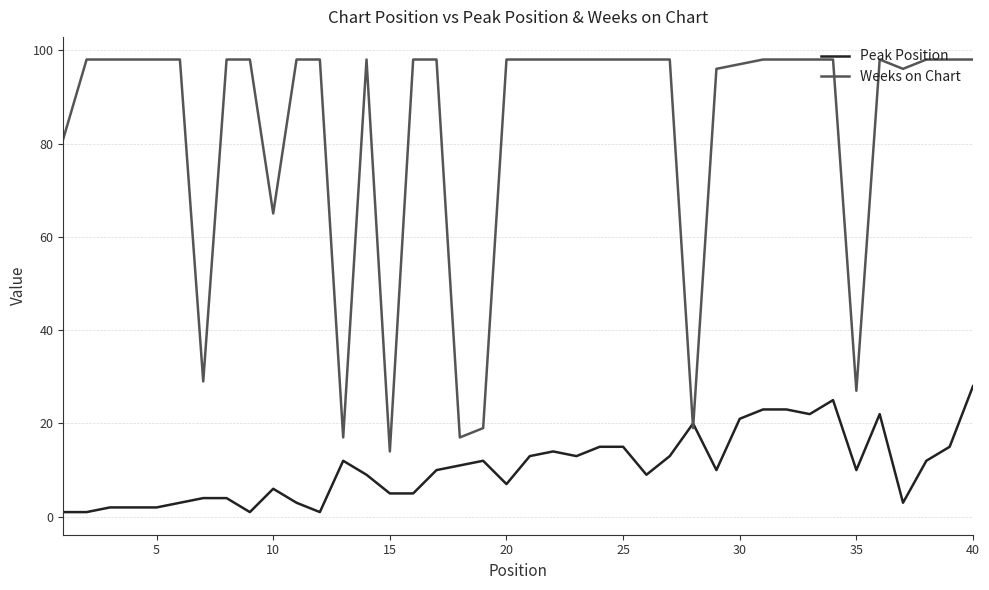

Rank the series by their average value, from highest to lowest.

Weeks on Chart, Peak Position